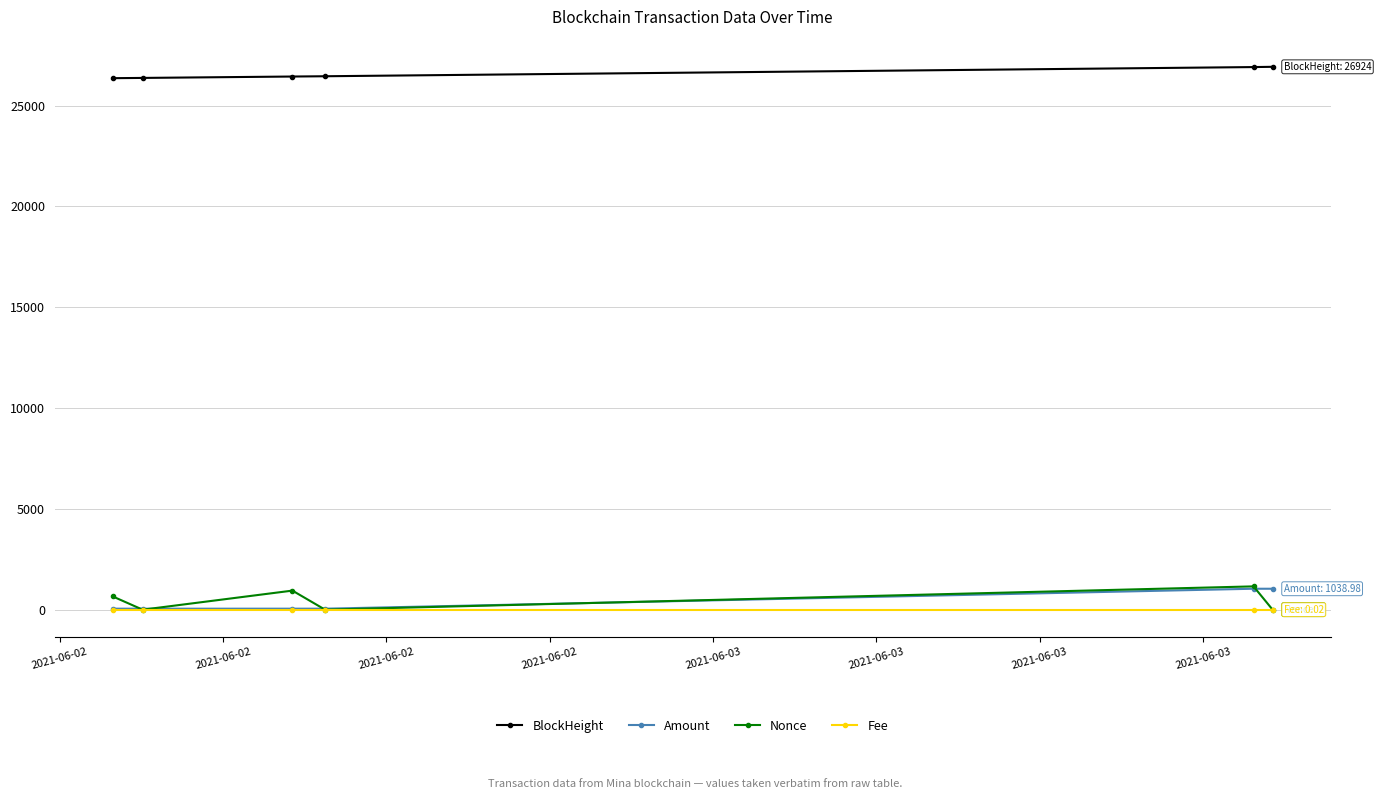

Which series has the largest total across all categories?

BlockHeight